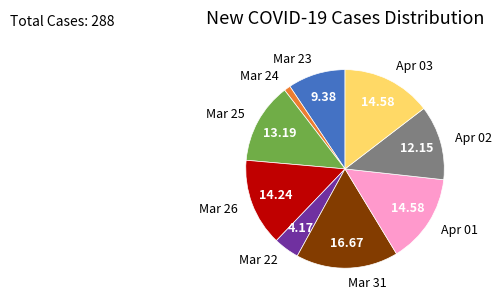

How many segments does this pie chart have?

9